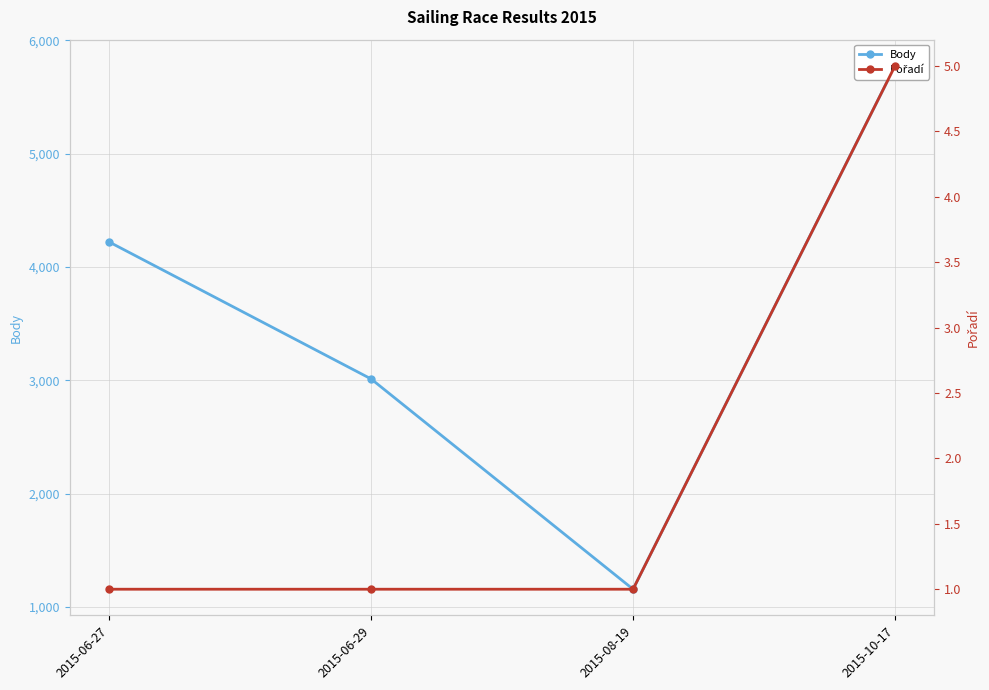

How many lines are shown in the chart?

2